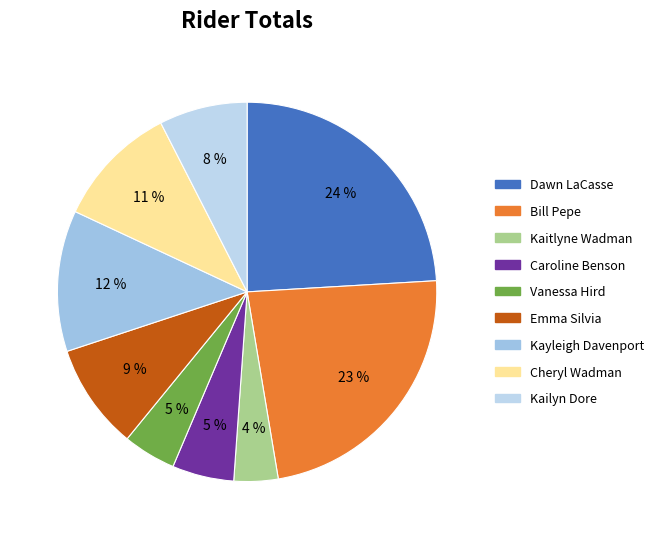

What percentage is the Kaitlyne Wadman slice, to the nearest percent?

4%